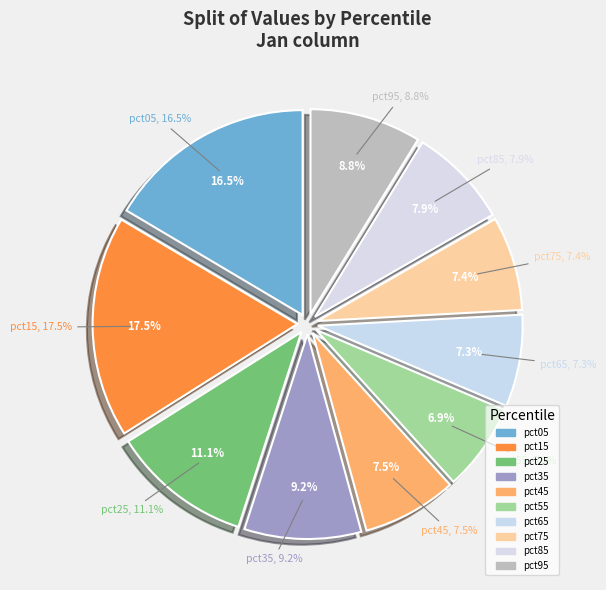

Is it true that pct05 is 22% of the pie?

False